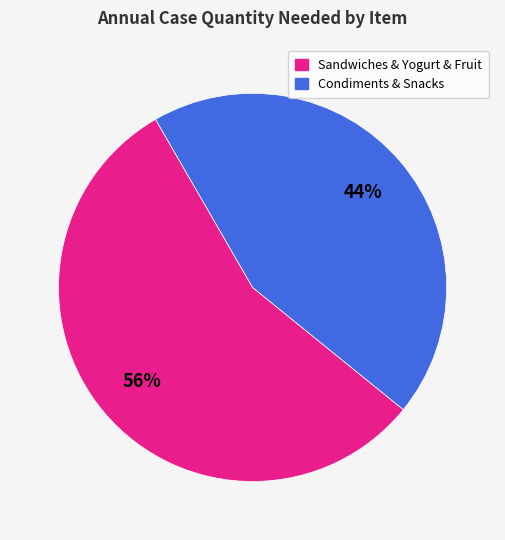

How many slices are in this pie chart?

2